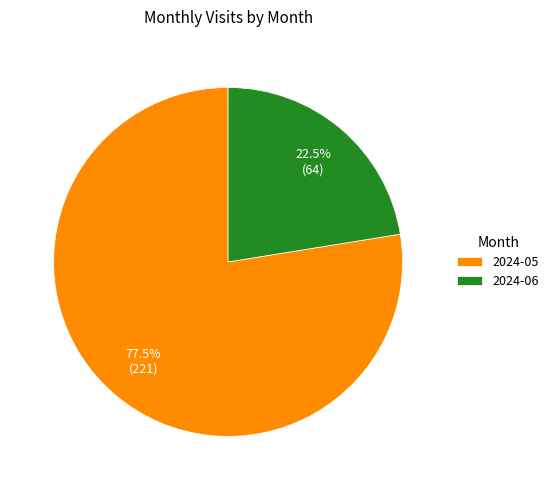

Count the number of slices in the pie.

2